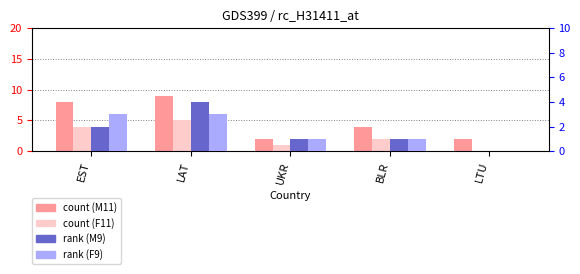

Is the value of F11 at EST greater than the value of M11 at LTU?

Yes